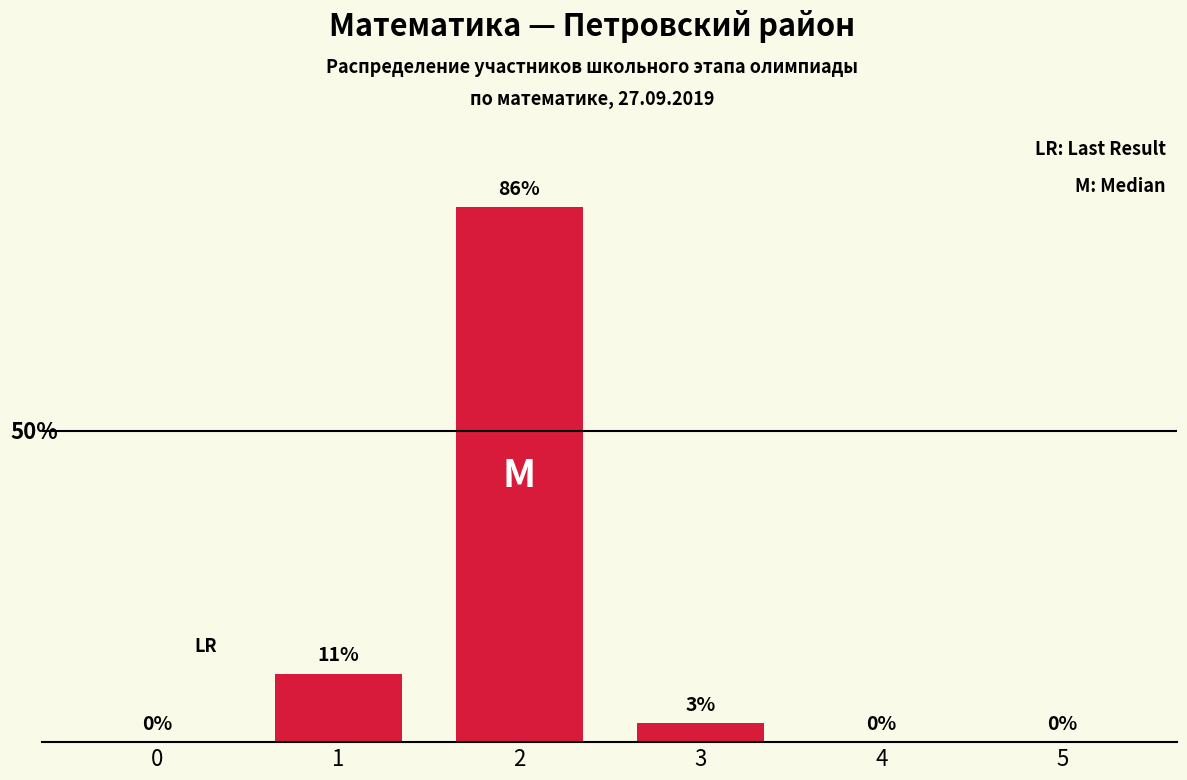

What is the ratio of the value at 1 to the value at 3?

3.7